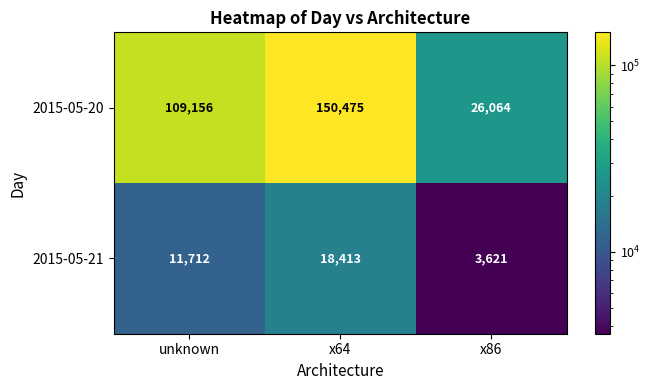

List the series in order of their peak value, highest first.

2015-05-20, 2015-05-21